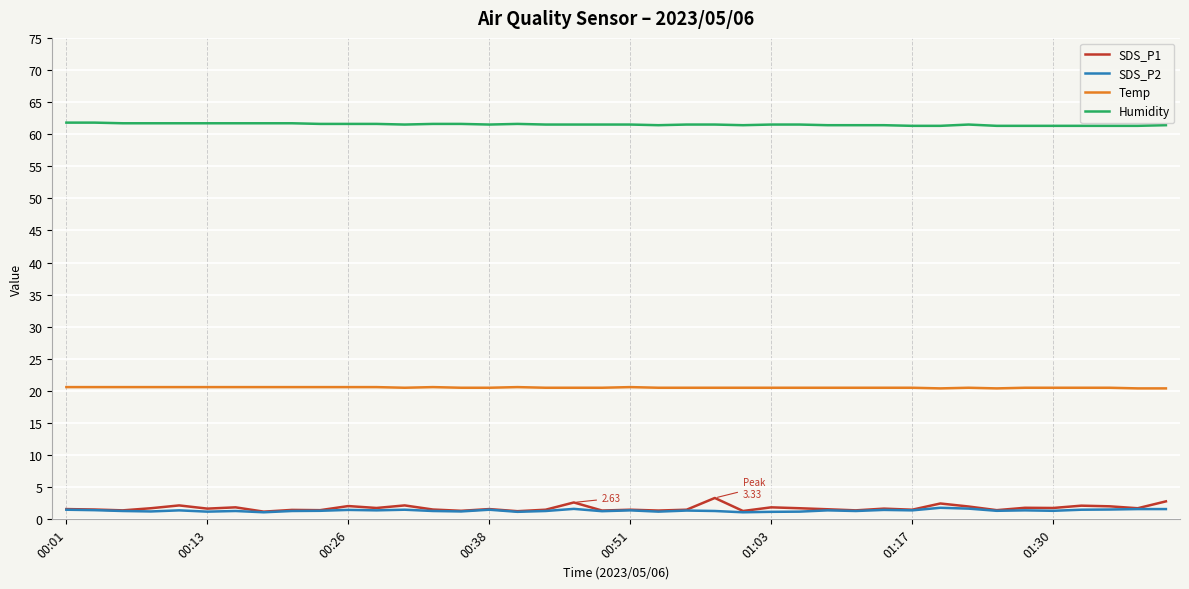

Which series has the largest range (max minus min)?

SDS_P1